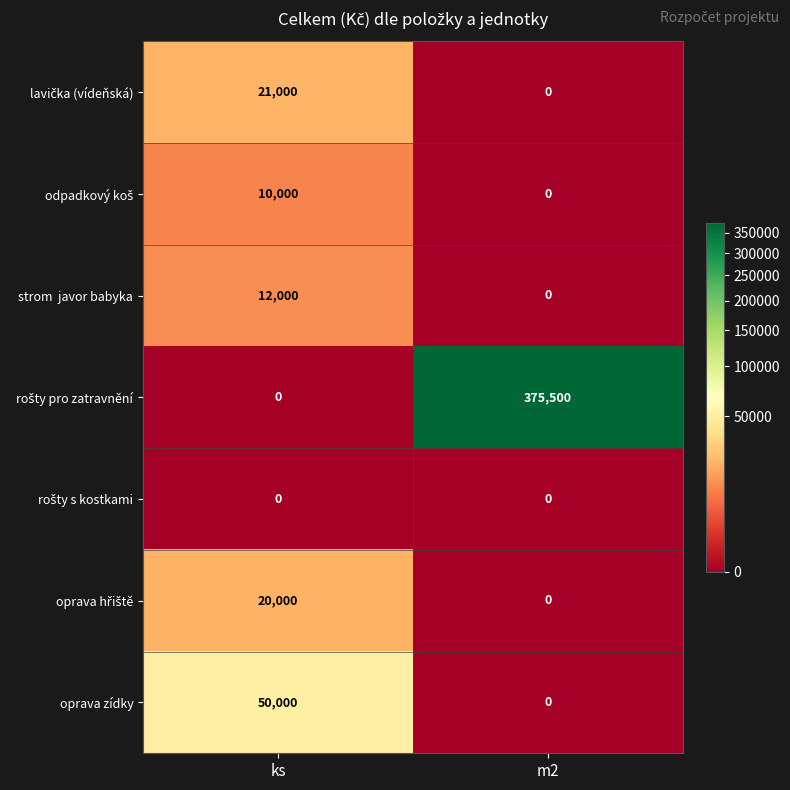

What is the difference between the highest and lowest values at m2?

375500